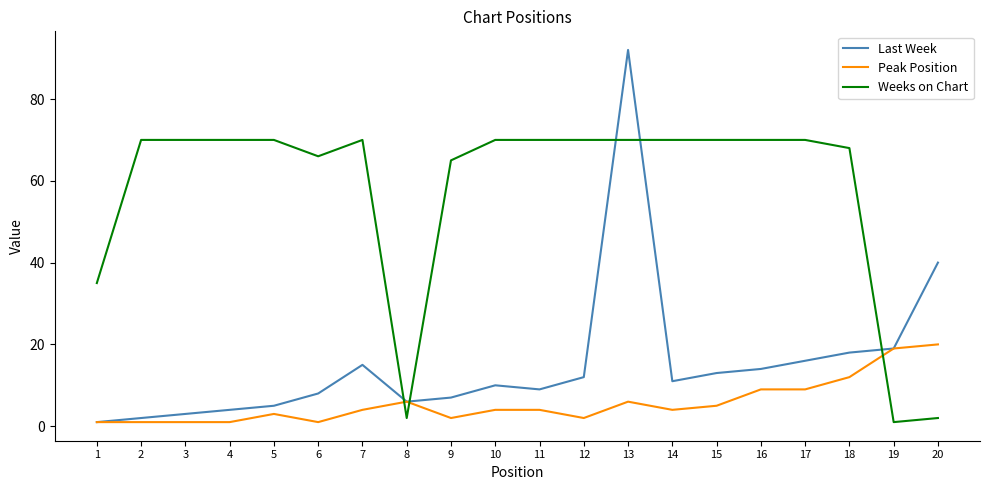

After their last crossing, which series has the higher values: Weeks on Chart or Peak Position?

Peak Position